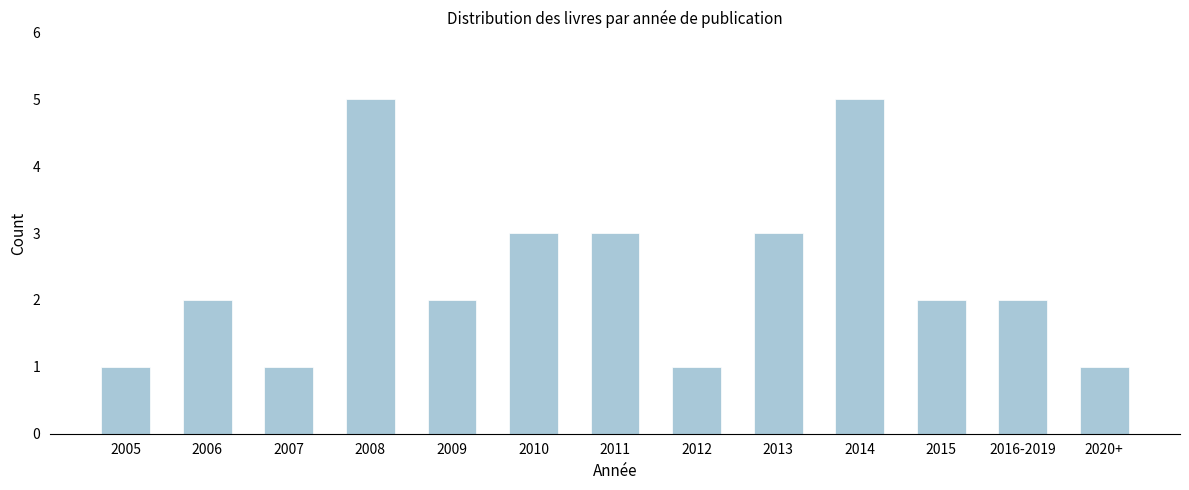

Reading right to left, extract all data points from this chart.

2020+=1	2016-2019=2	2015=2	2014=5	2013=3	2012=1	2011=3	2010=3	2009=2	2008=5	2007=1	2006=2	2005=1